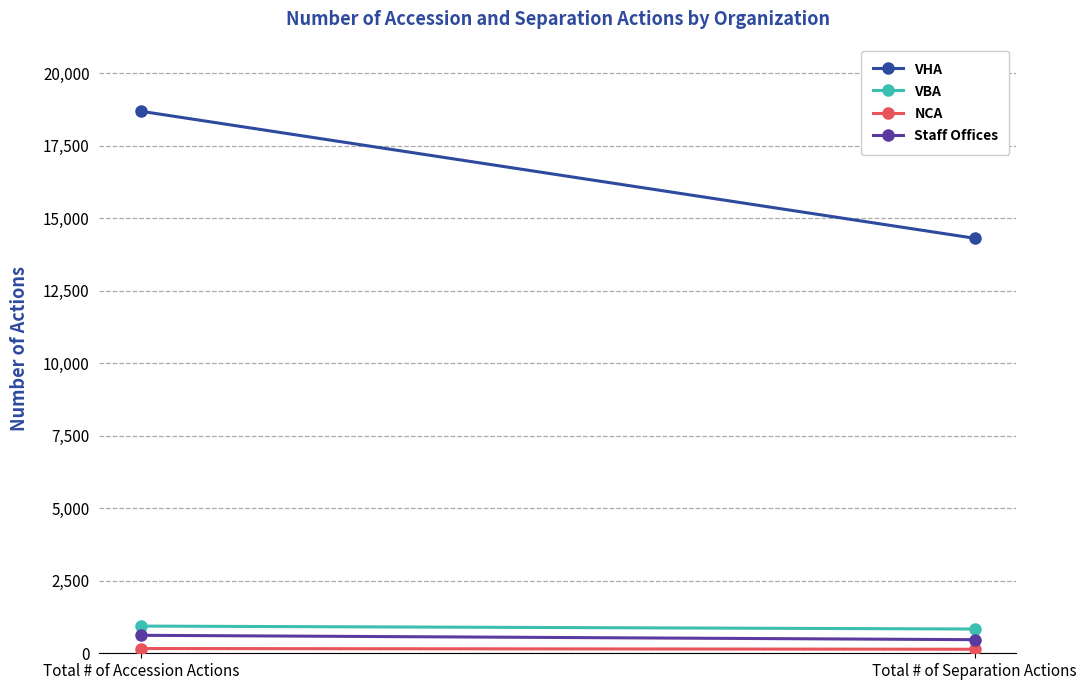

What is the total value across all series at Total # of Accession Actions?

20417